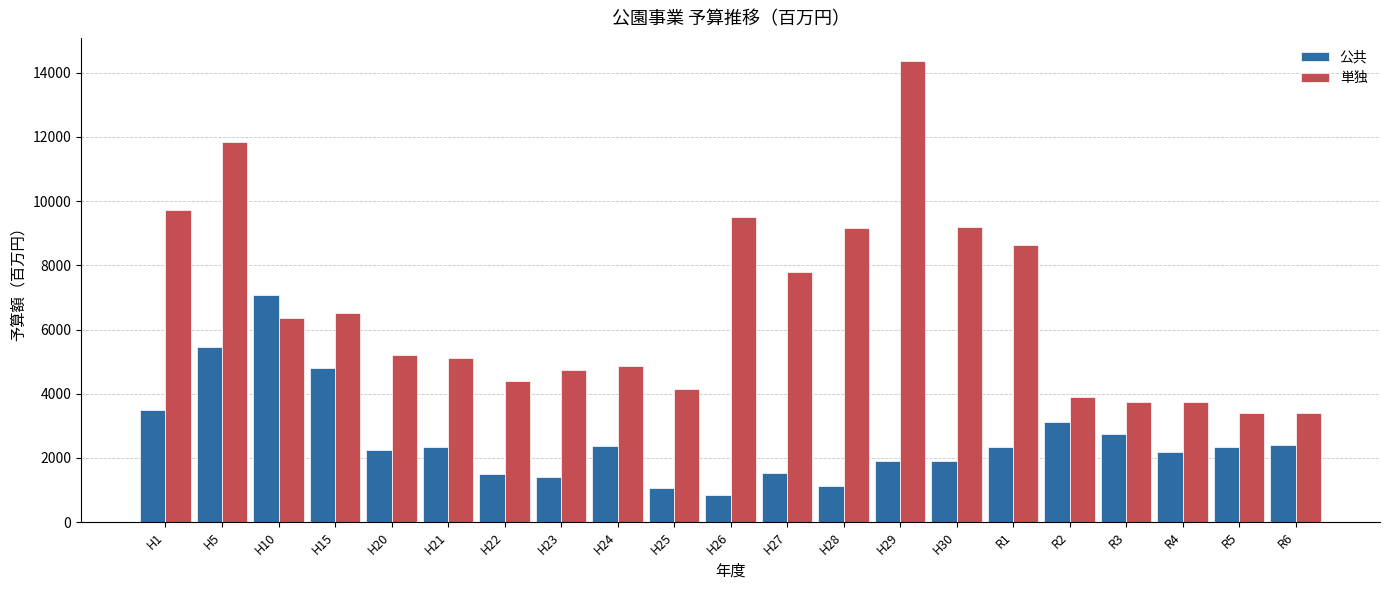

Which label corresponds to the largest value in the chart?

H29